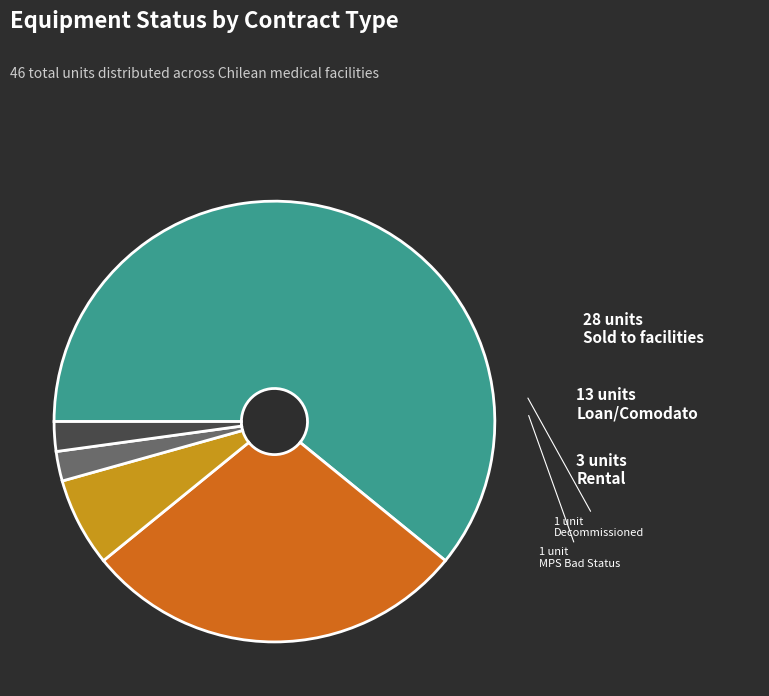

Is there any slice that represents more than half of the pie?

Yes